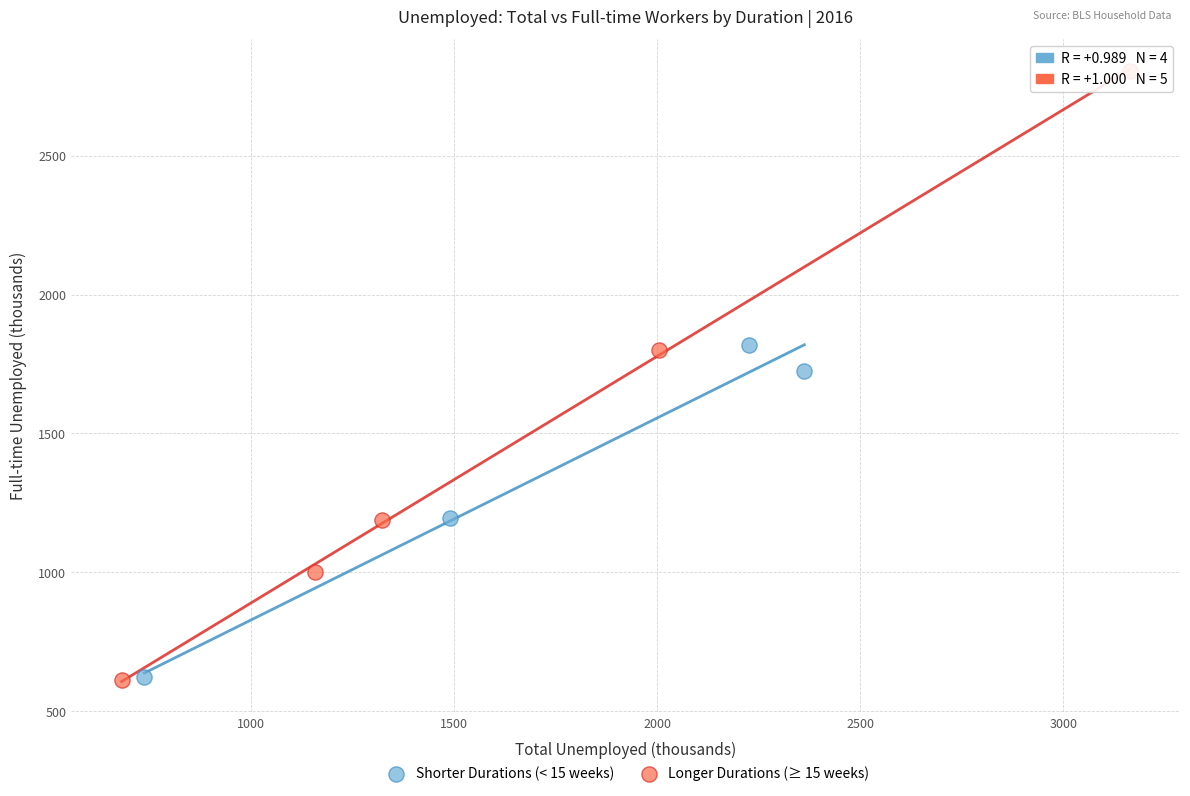

Which series has the widest spread of Y values?

Longer Durations (≥ 15 weeks)